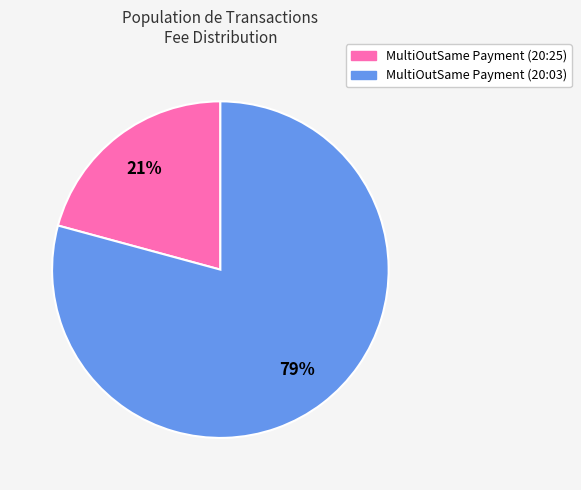

How many slices are in this pie chart?

2